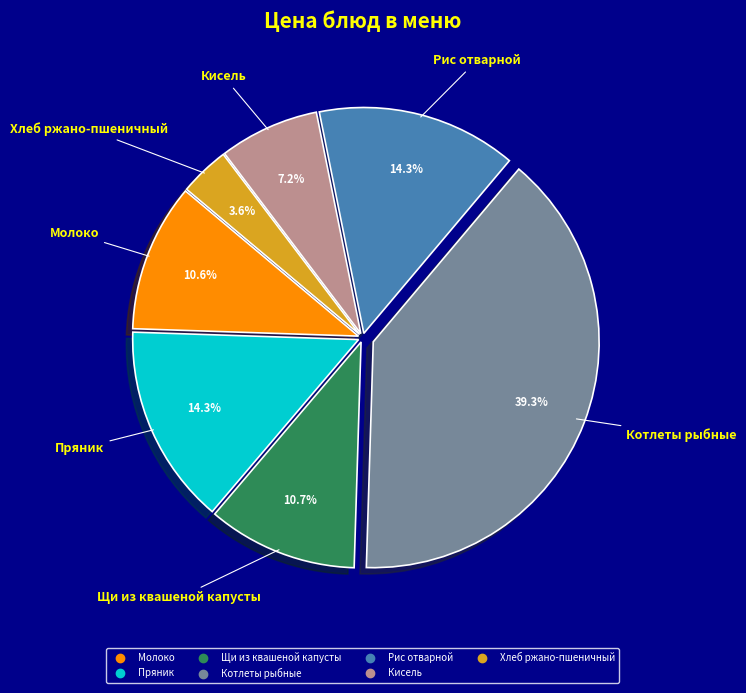

To the nearest percent, what portion does Молоко represent?

11%